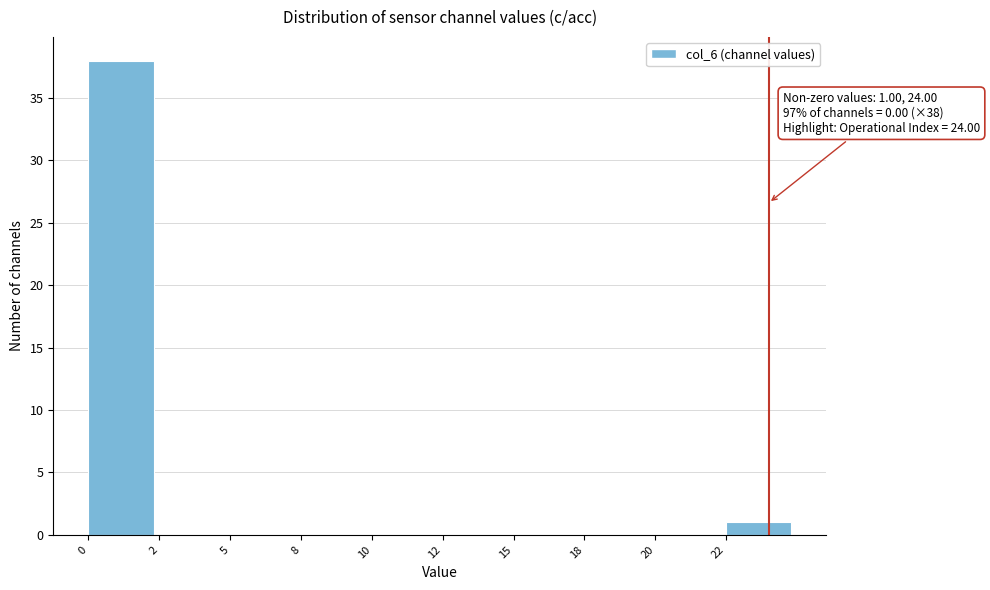

Reading left to right, extract all data points from this chart.

0=38	2=0	5=0	8=0	10=0	12=0	15=0	18=0	20=0	22=1